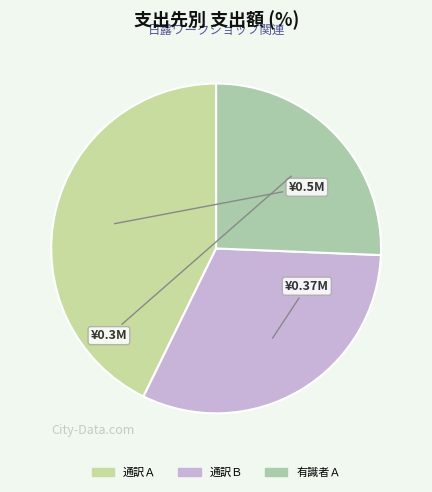

What percentage is the 通訳Ｂ slice, to the nearest percent?

32%